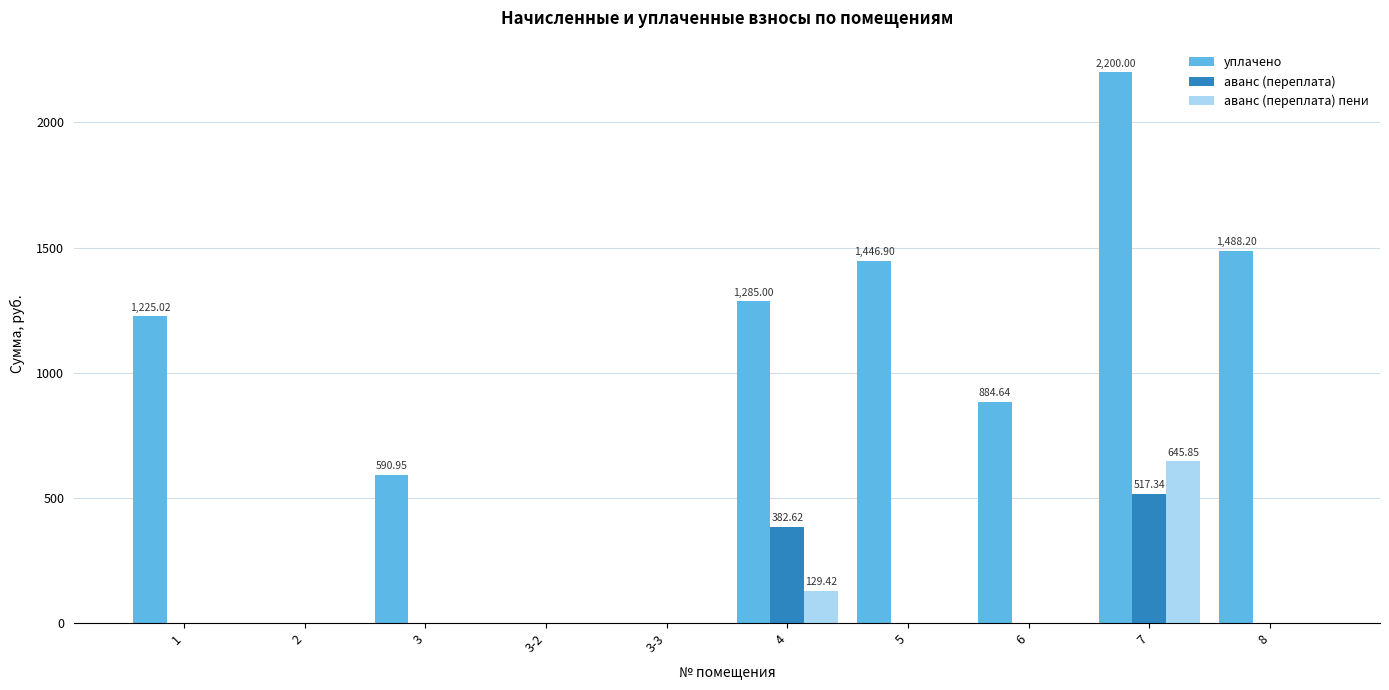

The value of аванс (переплата) пени at 3 is 0.0. True or false?

True